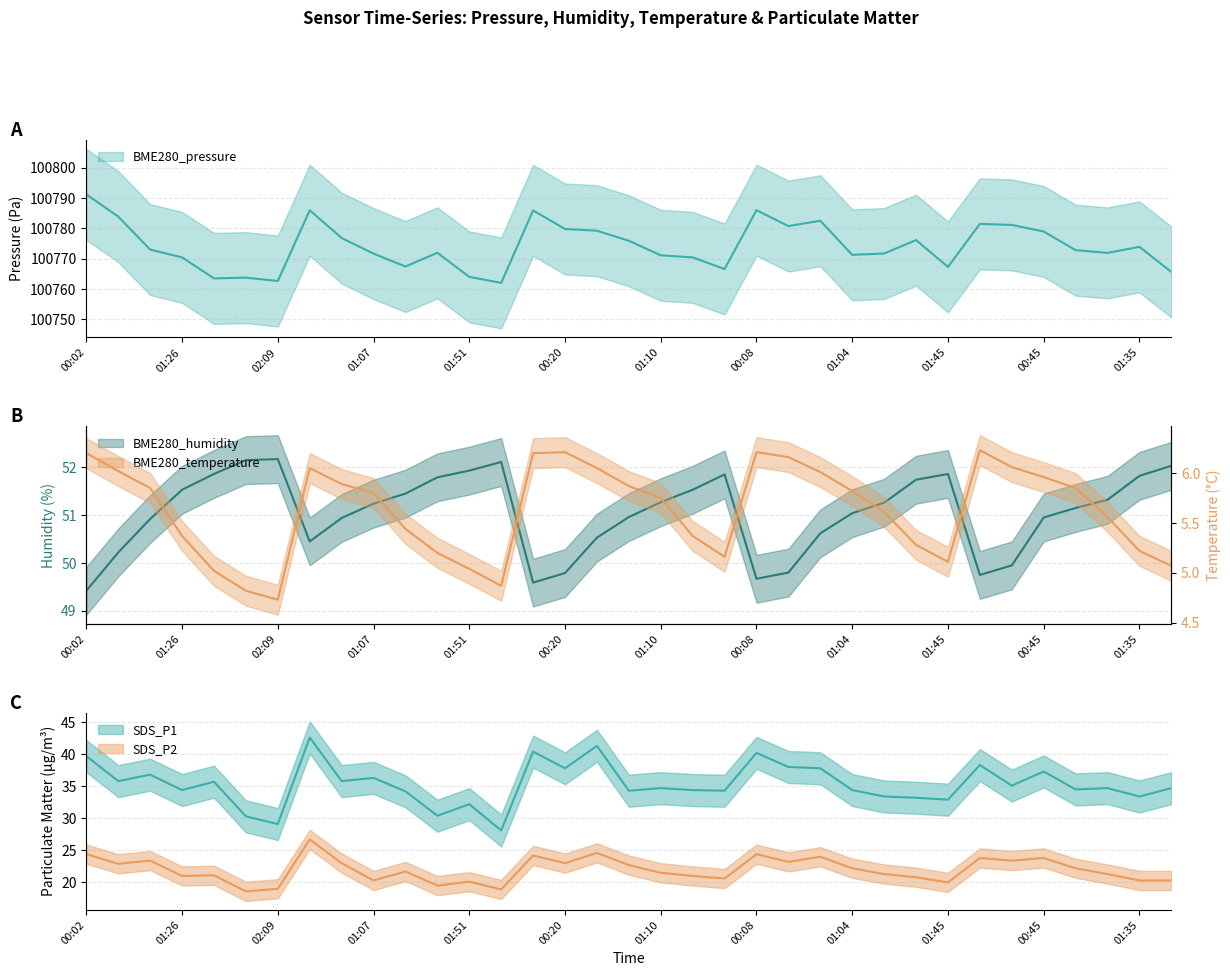

What is the difference between the maximum and minimum values in the BME280_pressure series?

29.2